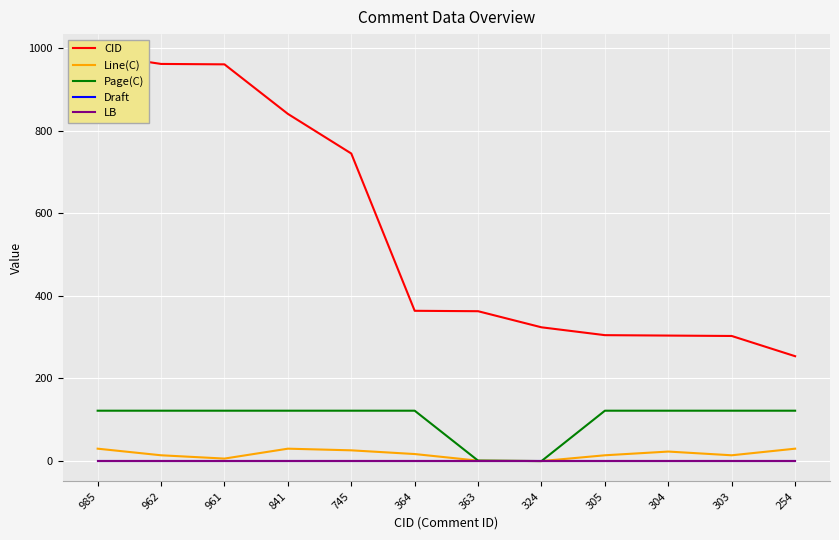

What is the value of the CID point at the 11th from the left?

303.0